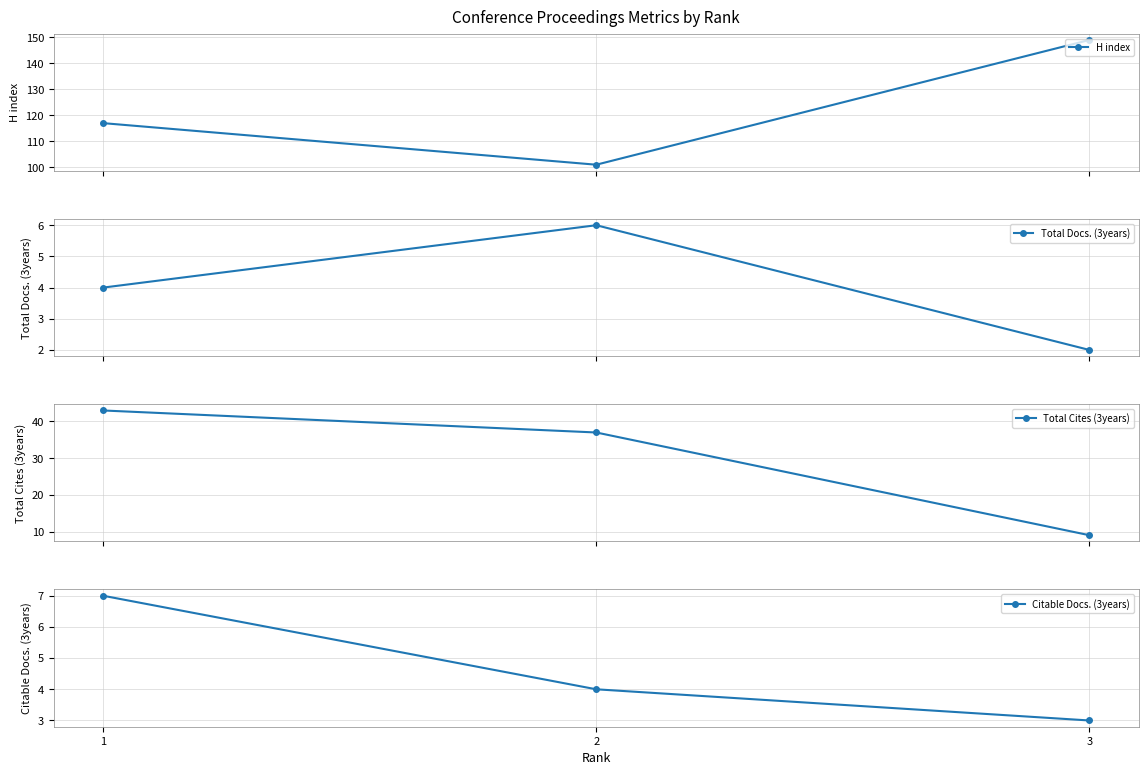

How many data points in Total Cites (3years) are above 37?

1